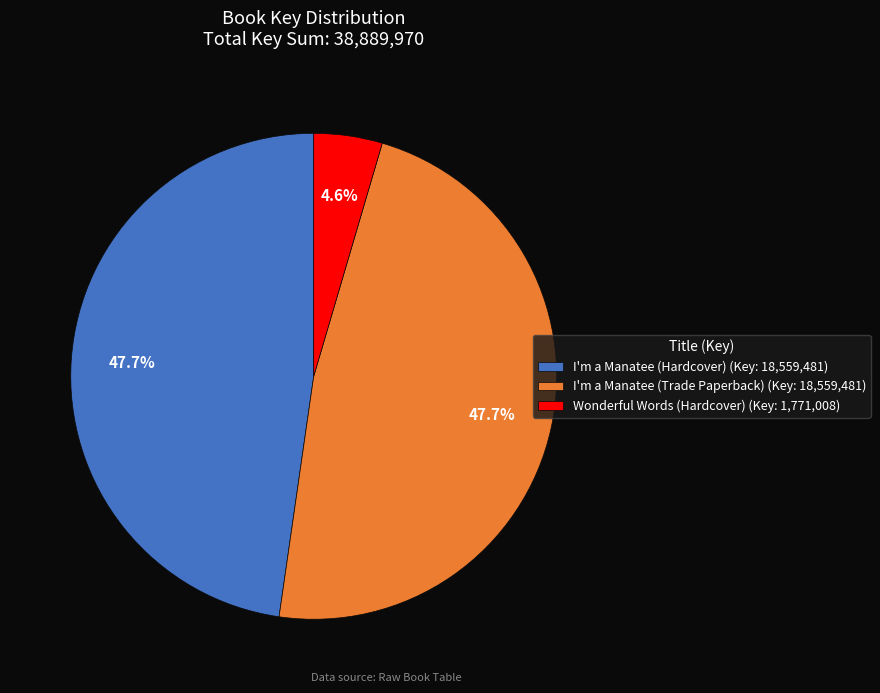

Do I'm a Manatee (Trade Paperback) and I'm a Manatee (Hardcover) together represent more than half of the pie?

Yes